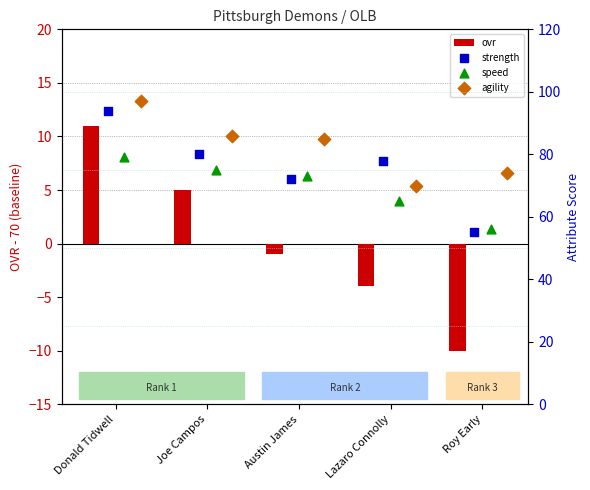

What is the difference between the maximum and minimum values in the ovr series?

21